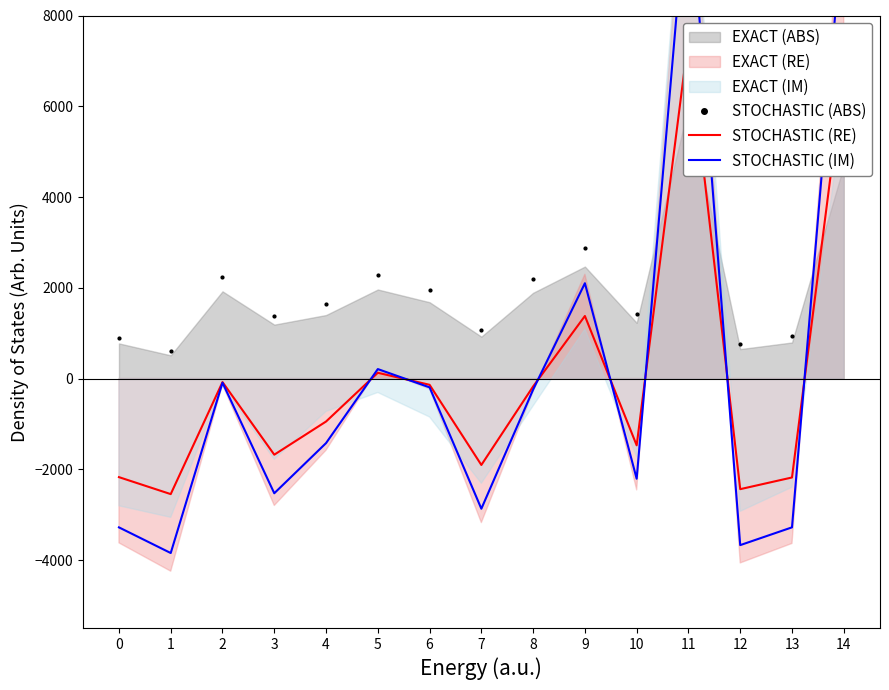

How many values in STOCHASTIC (IM) are above zero?

4